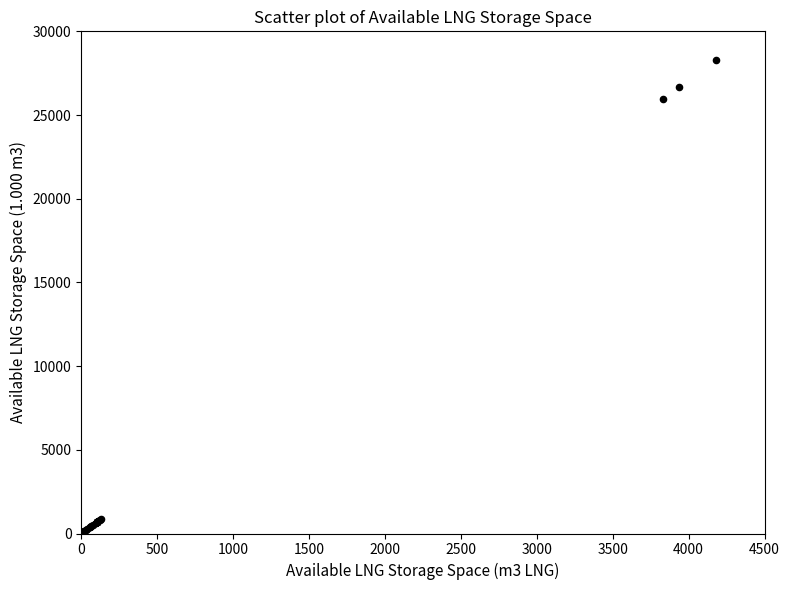

What Y value in the scatter plot is closest to 14161?

25931